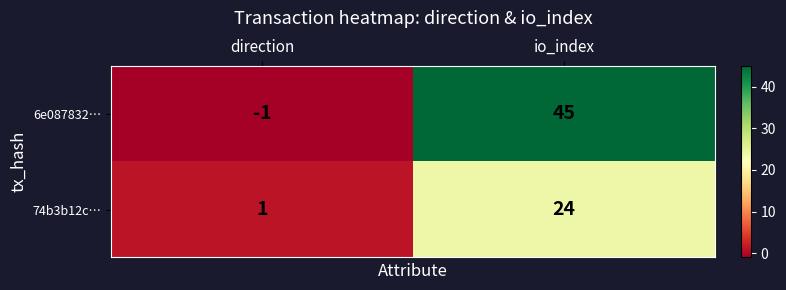

True or false: 6e087832… has a value of -1 at direction.

True